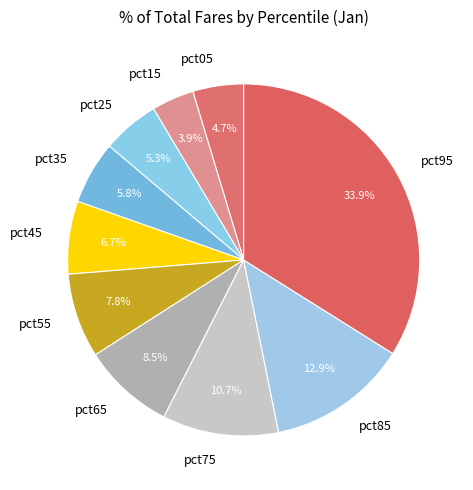

How much of the chart is everything except pct05?

95.3%